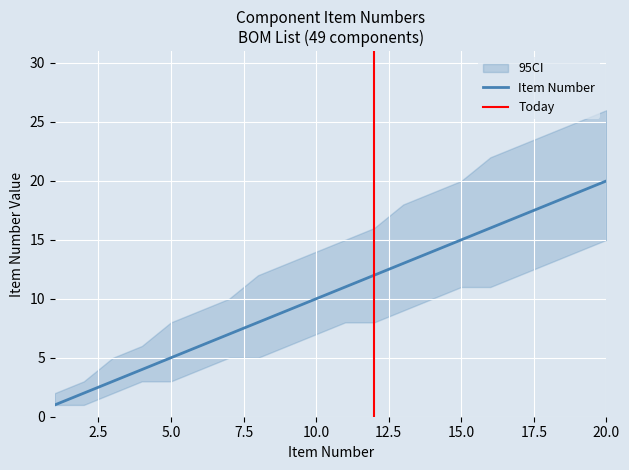

Reading right to left, extract all data points from this chart.

20=20	19=19	18=18	17=17	16=16	15=15	14=14	13=13	12=12	11=11	10=10	9=9	8=8	7=7	6=6	5=5	4=4	3=3	2=2	1=1